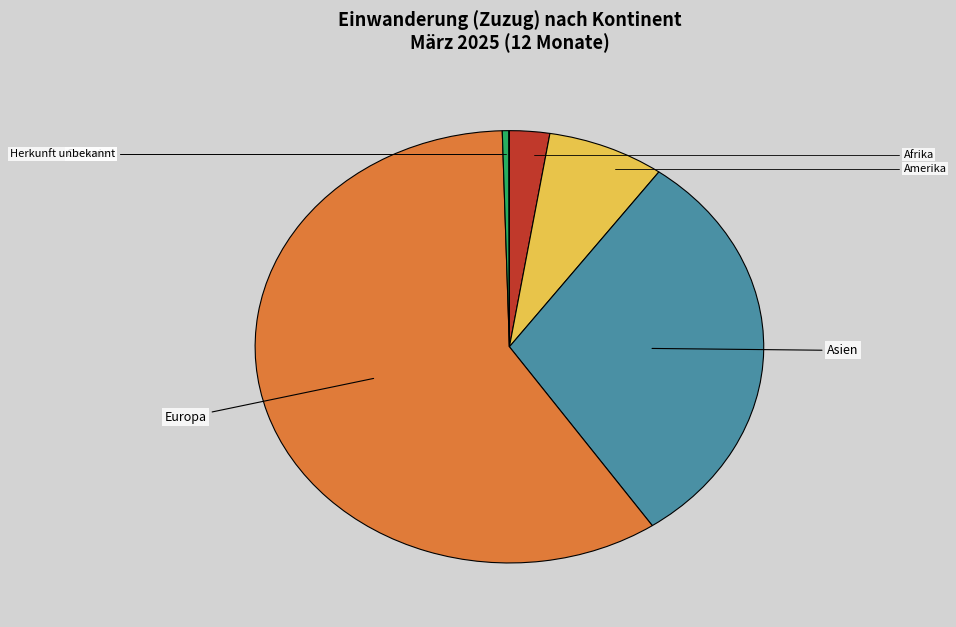

True or false: Amerika accounts for 7% of the total.

True